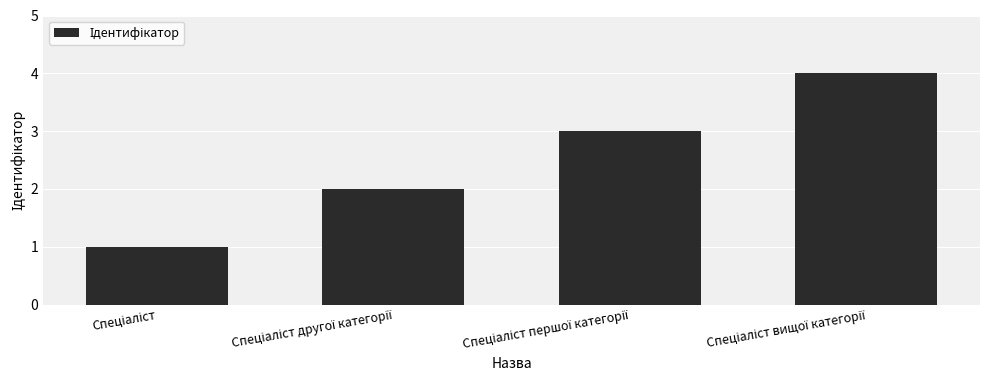

What is the greatest value displayed?

4